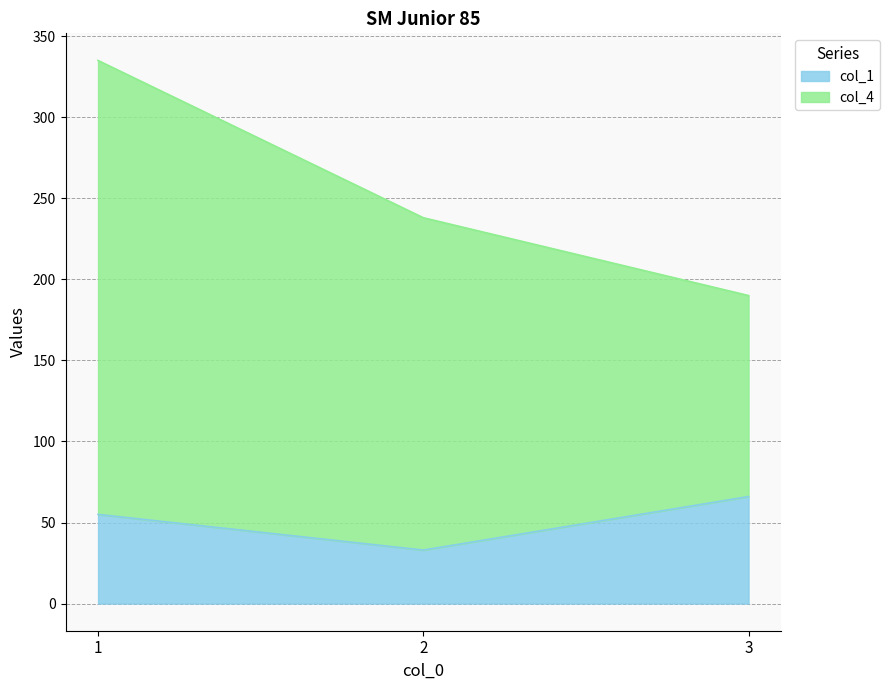

What is the approximate value at 3?

66